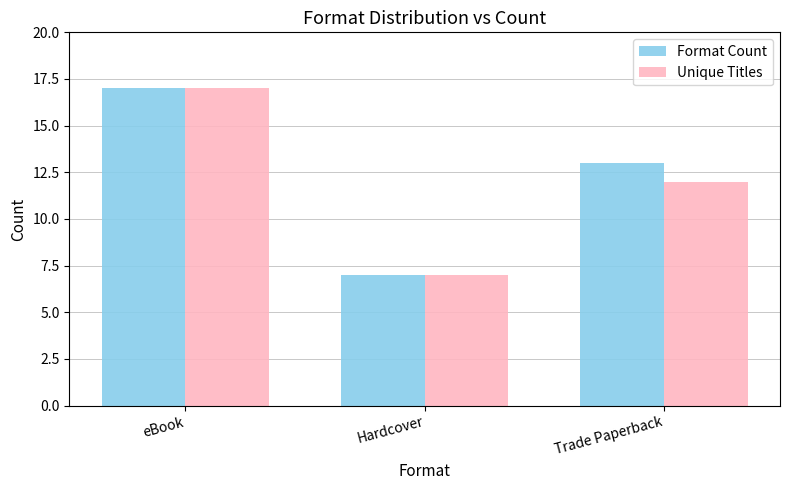

Which series changed the most between eBook and Trade Paperback?

Unique Titles